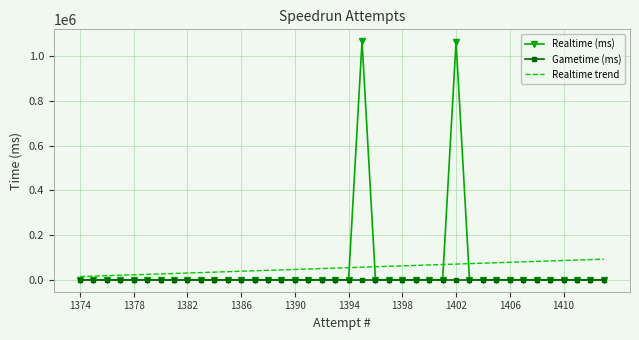

True or false: Realtime trend and Realtime (ms) intersect in this chart.

True